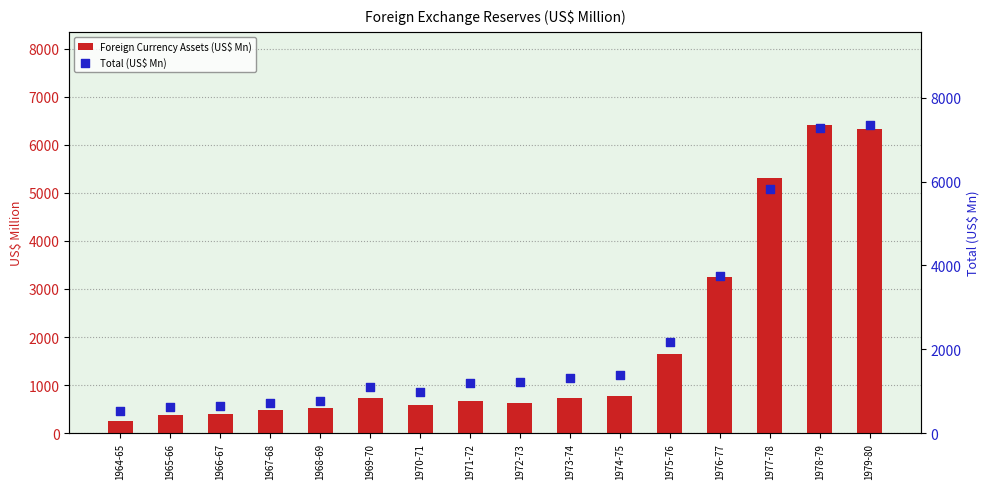

Which series has the widest spread of Y values?

Total (US$ Mn)